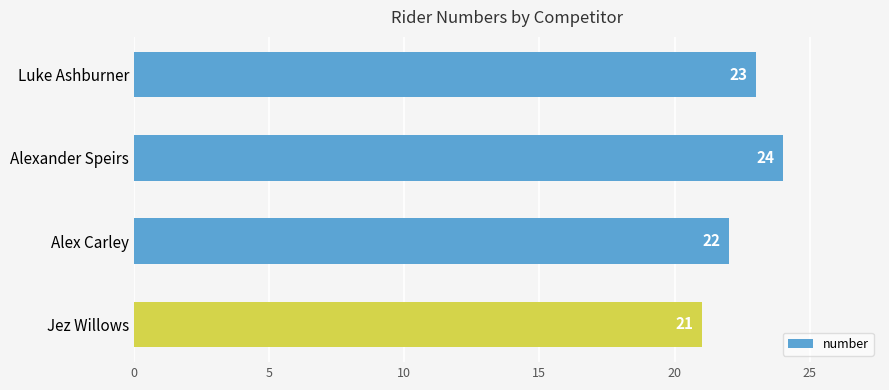

Rank the categories by value from highest to lowest.

Alexander Speirs, Luke Ashburner, Alex Carley, Jez Willows